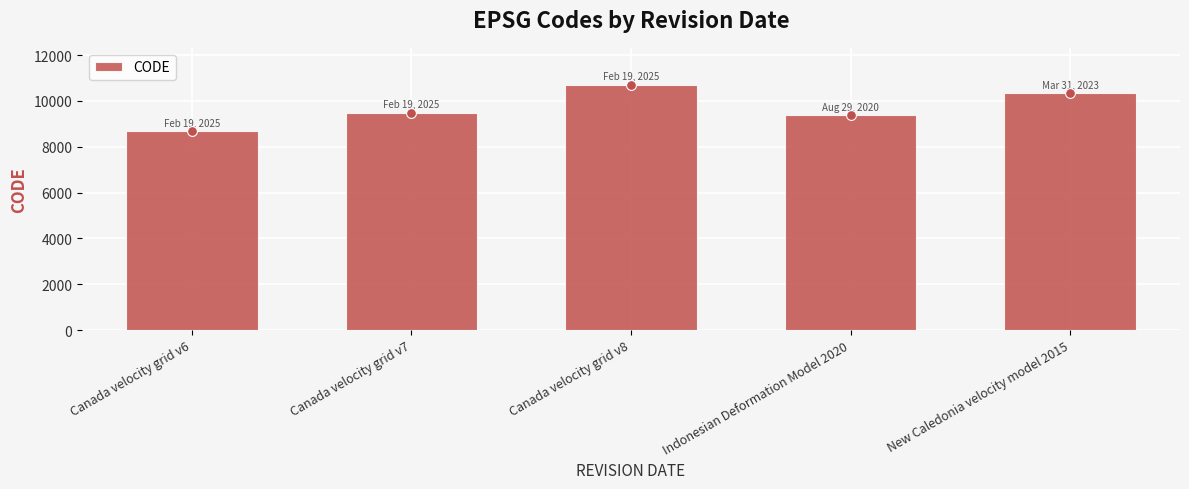

Between New Caledonia velocity model 2015 and Canada velocity grid v7, which is larger?

New Caledonia velocity model 2015